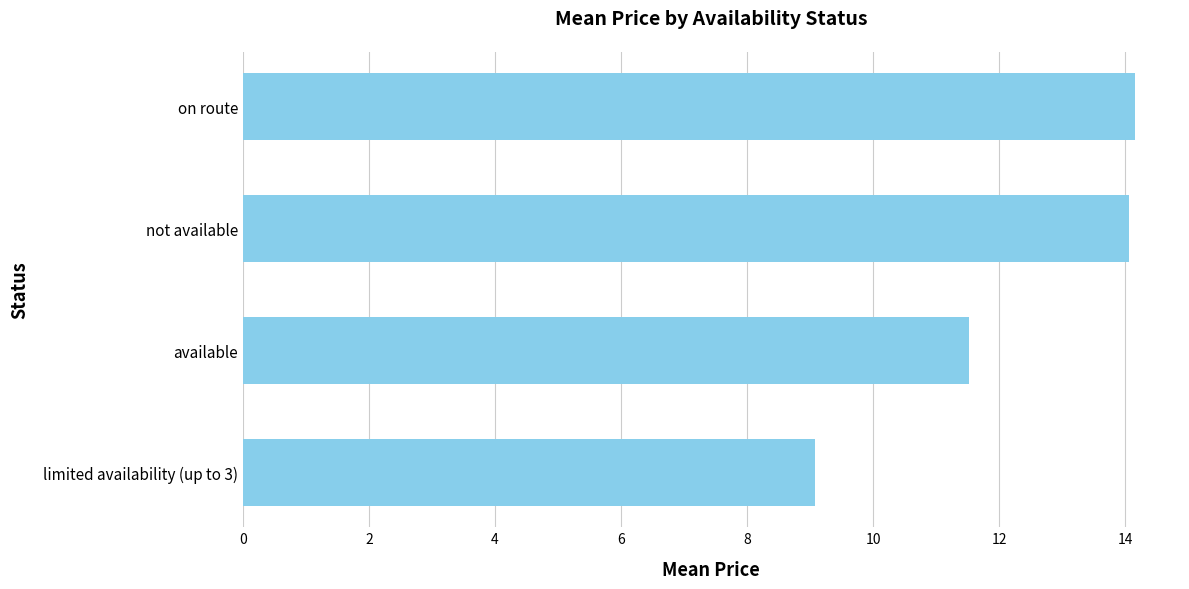

Are the bars horizontal?

Yes